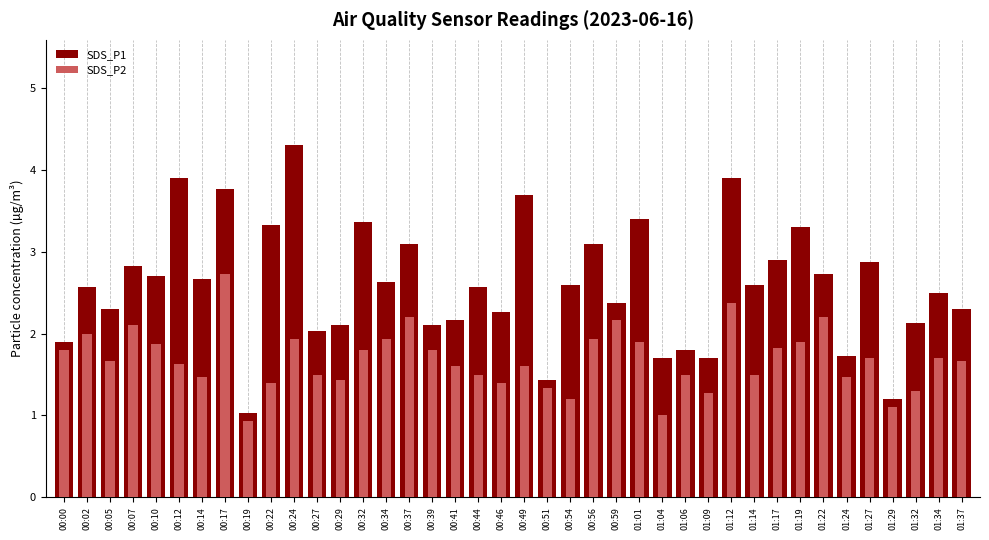

What are all the series names shown in the legend?

SDS_P1, SDS_P2